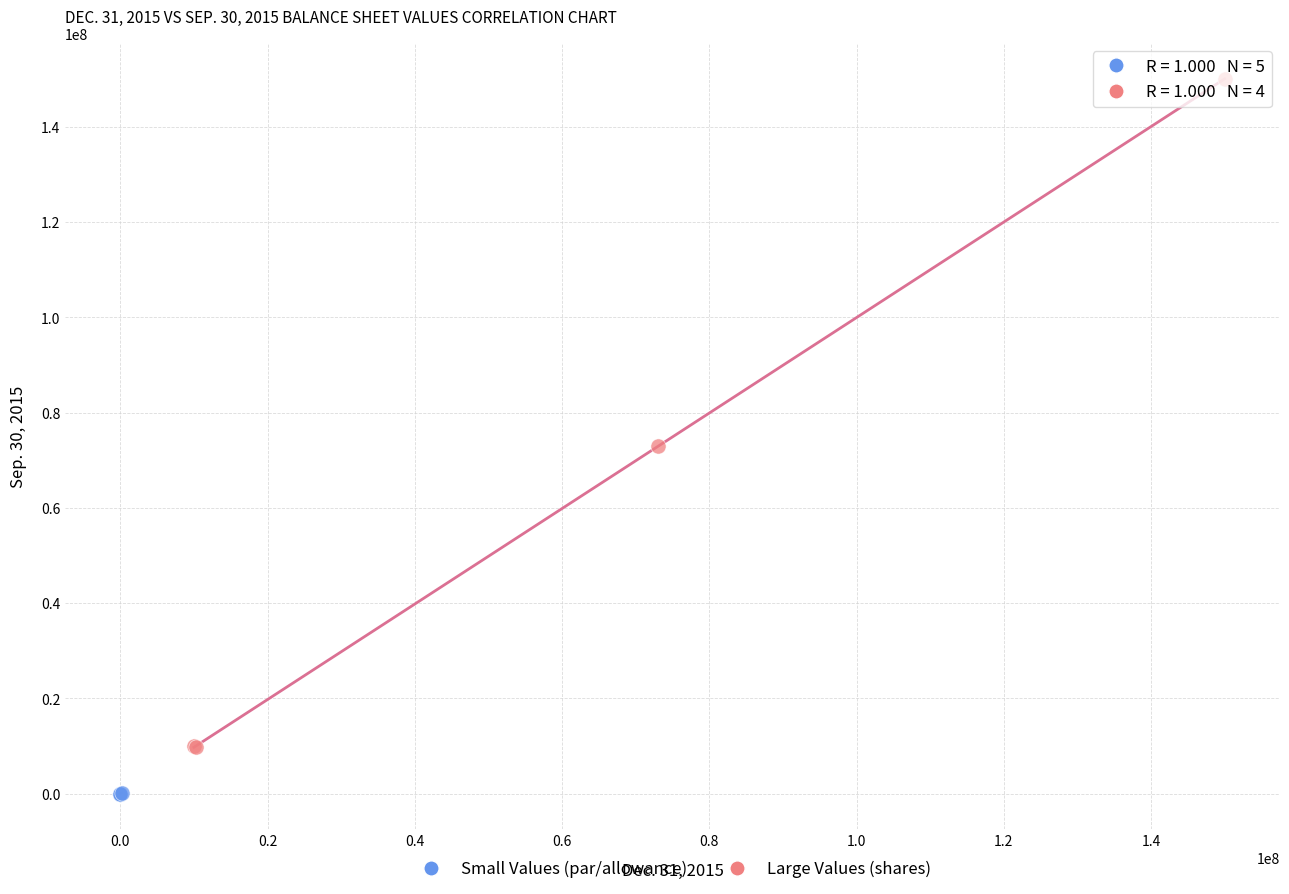

What are all the series names shown in the legend?

Small Values (par/allowance), Large Values (shares)